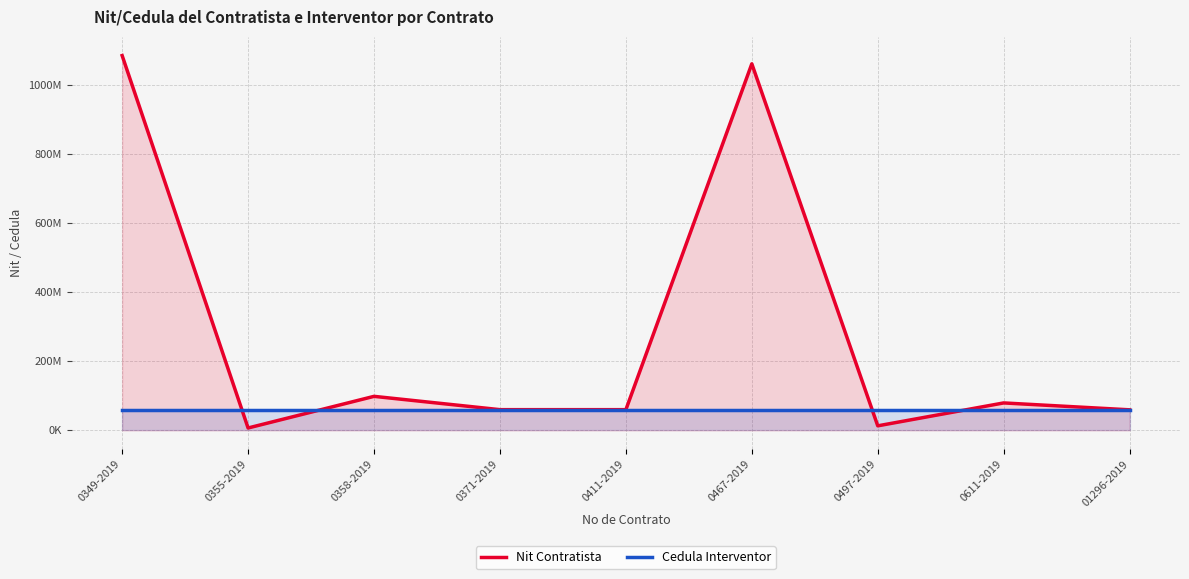

Count the number of categories in the chart.

9